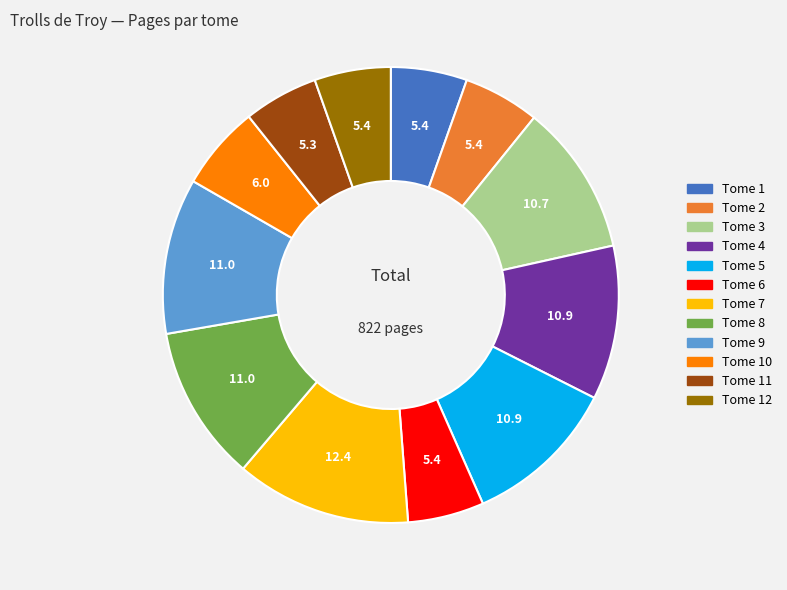

Is there a majority slice in this chart?

No